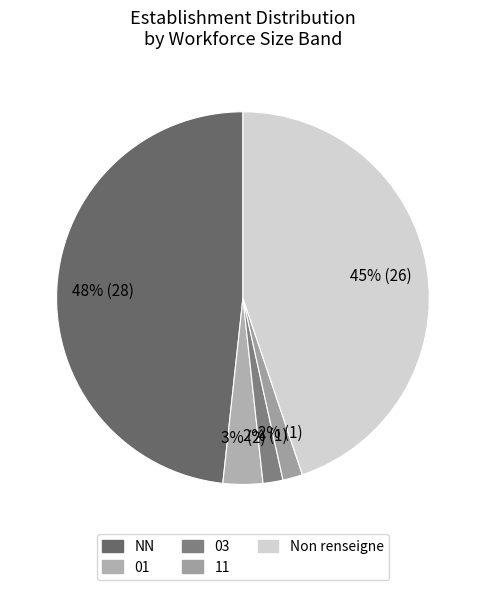

To the nearest percent, what percentage of the pie is 11?

2%